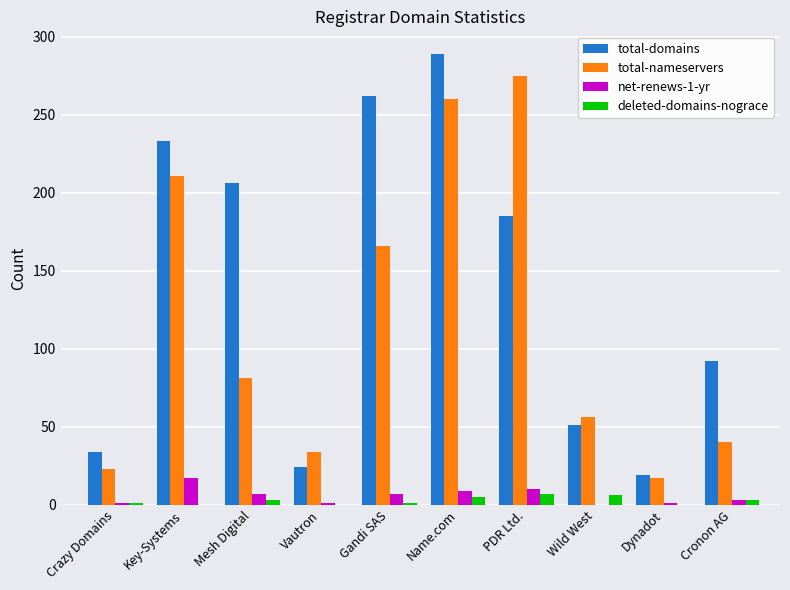

What is the difference between the net-renews-1-yr values at Mesh Digital and PDR Ltd.?

3